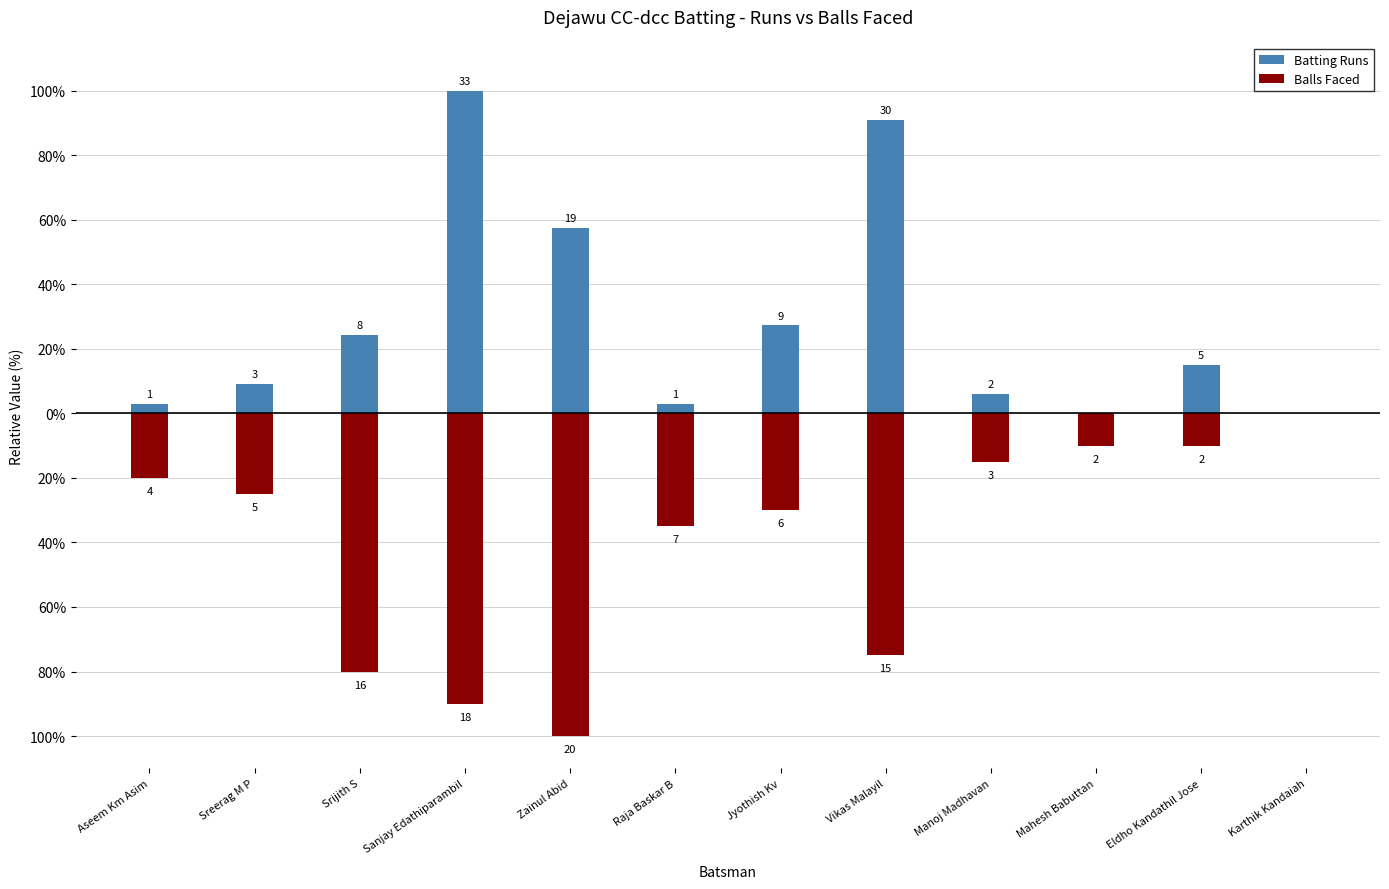

Is the value of Balls Faced at Manoj Madhavan greater than the value of Batting Runs at Zainul Abid?

No